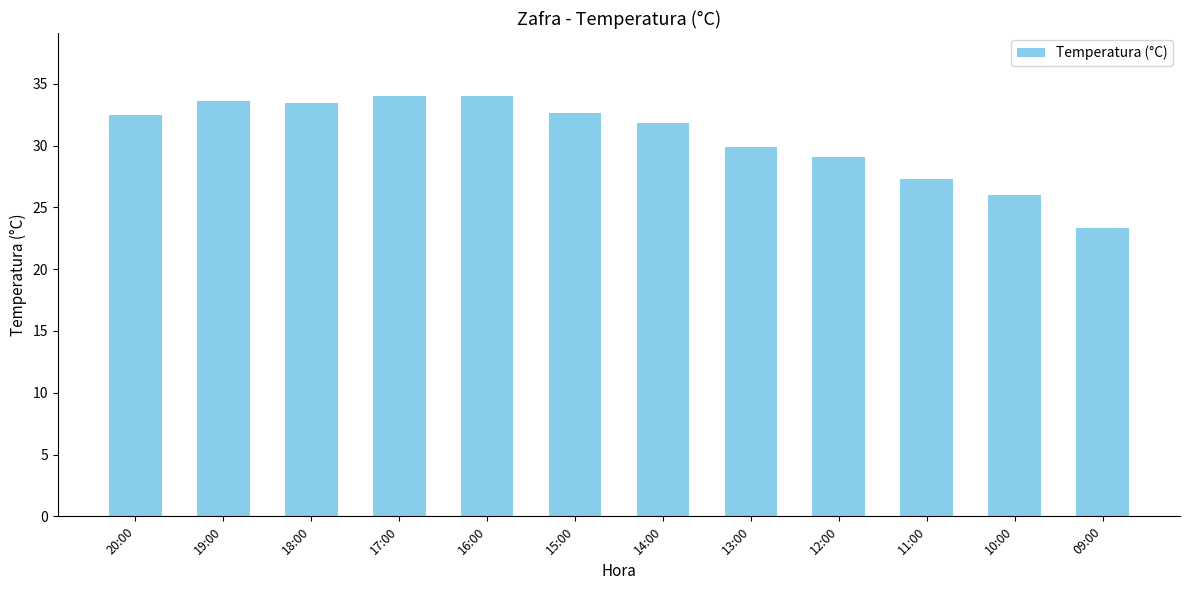

Which has a higher value, 17:00 or 14:00?

17:00